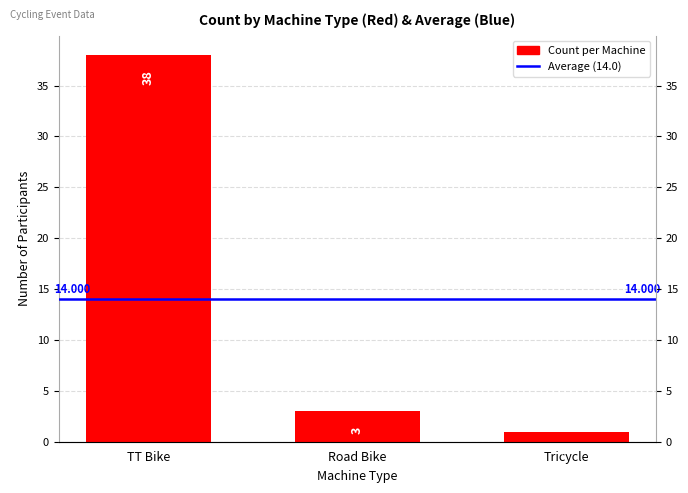

At which category does the chart reach its minimum across all series?

Tricycle